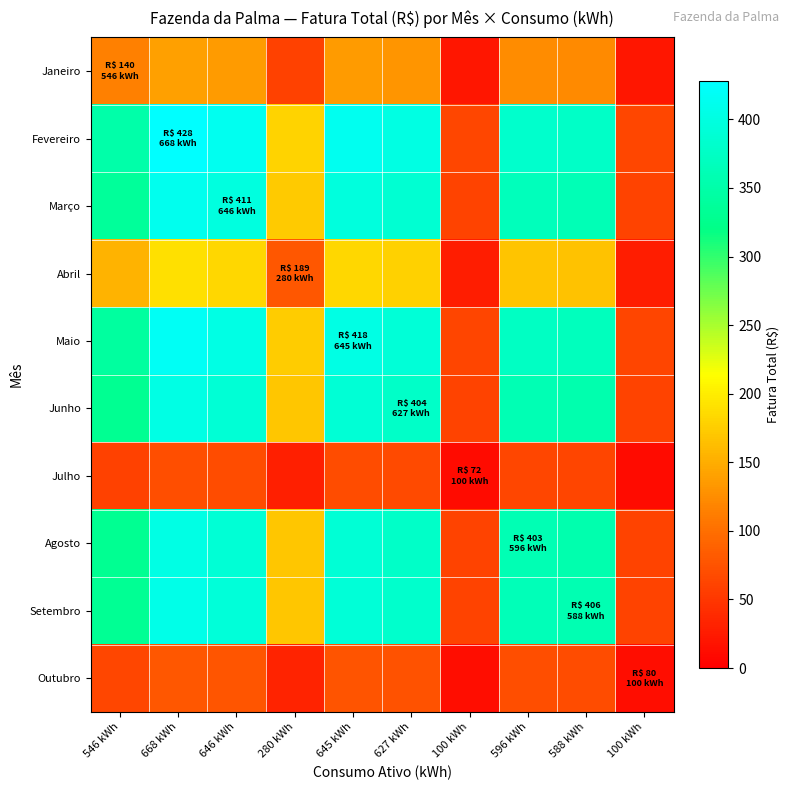

Which has a higher value, 588 kWh or 668 kWh?

668 kWh